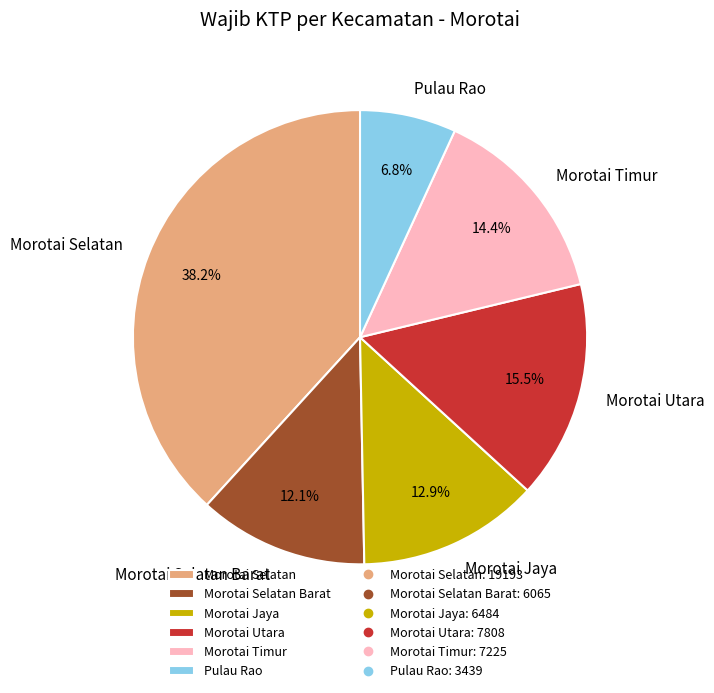

Is the sum of Morotai Timur and Pulau Rao greater than half?

No